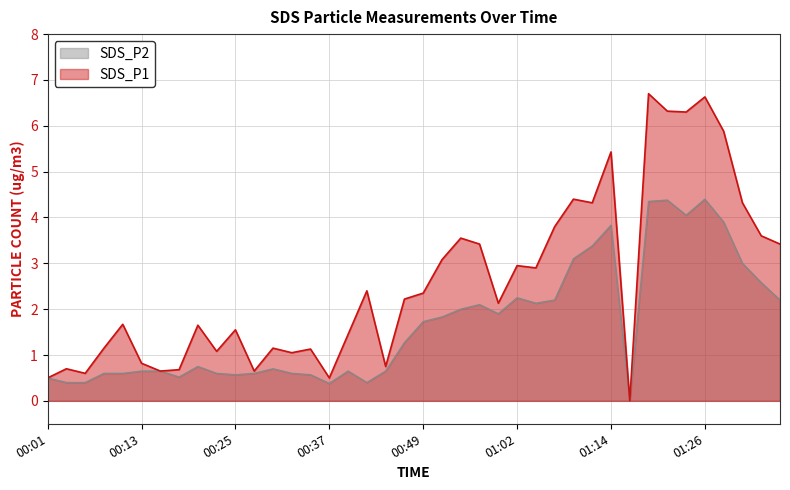

Reading left to right, transcribe all the data shown in this chart.

SDS_P1: 0.5	0.7	0.6	1.1	1.7	0.8	0.7	0.7	1.6	1.1	1.6	0.7	1.1	1.1	1.1	0.5	1.4	2.4	0.8	2.2	2.4	3.1	3.5	3.4	2.1	3.0	2.9	3.8	4.4	4.3	5.4	0.0	6.7	6.3	6.3	6.6	5.9	4.3	3.6	3.4
SDS_P2: 0.5	0.4	0.4	0.6	0.6	0.7	0.7	0.5	0.8	0.6	0.6	0.6	0.7	0.6	0.6	0.4	0.7	0.4	0.7	1.3	1.7	1.8	2.0	2.1	1.9	2.2	2.1	2.2	3.1	3.4	3.8	0.0	4.3	4.4	4.0	4.4	3.9	3.0	2.6	2.2